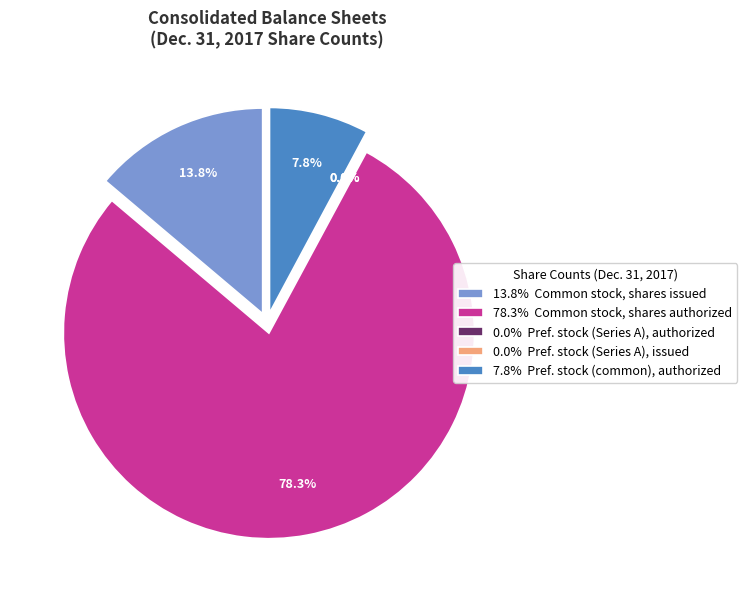

How many slices are in this pie chart?

5